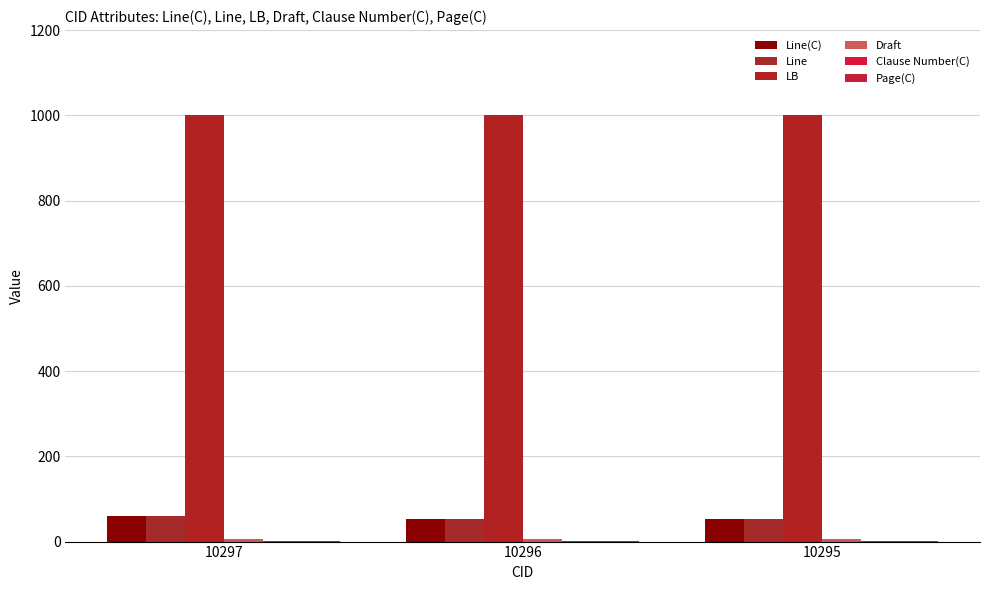

Count the Line values in the range 52 to 61.

3